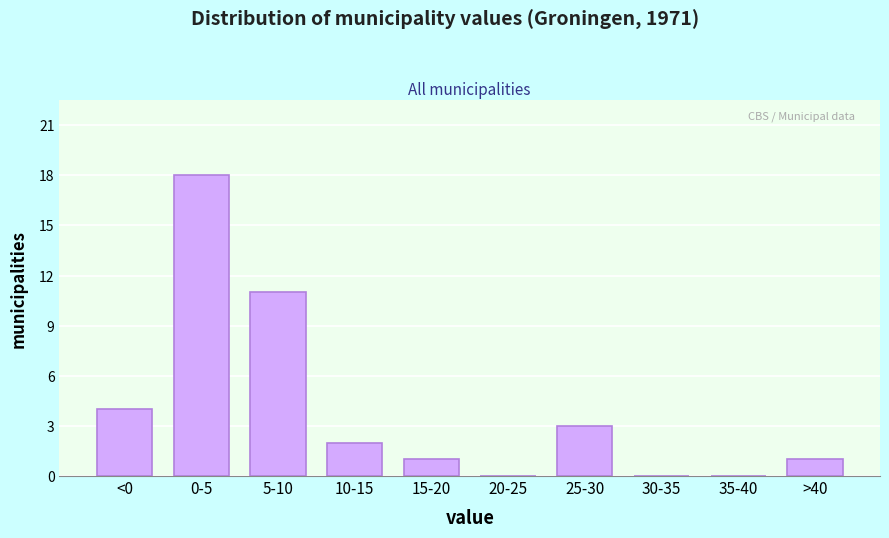

Reading left to right, extract all data points from this chart.

<0=4	0-5=18	5-10=11	10-15=2	15-20=1	20-25=0	25-30=3	30-35=0	35-40=0	>40=1